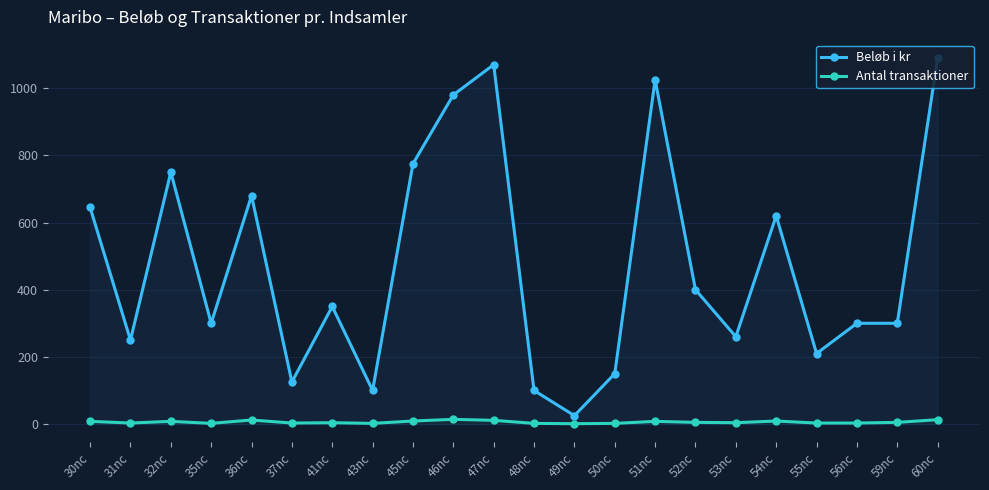

How many lines are shown in the chart?

2